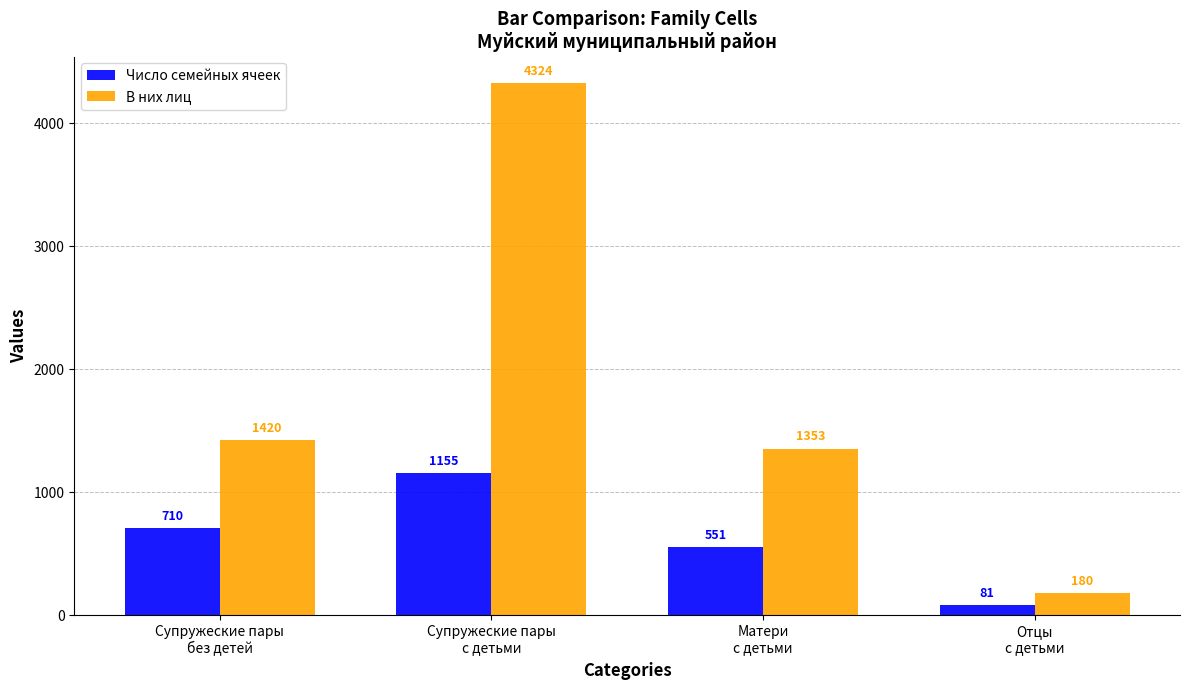

Rank the series by their average value, from highest to lowest.

В них лиц, Число семейных ячеек